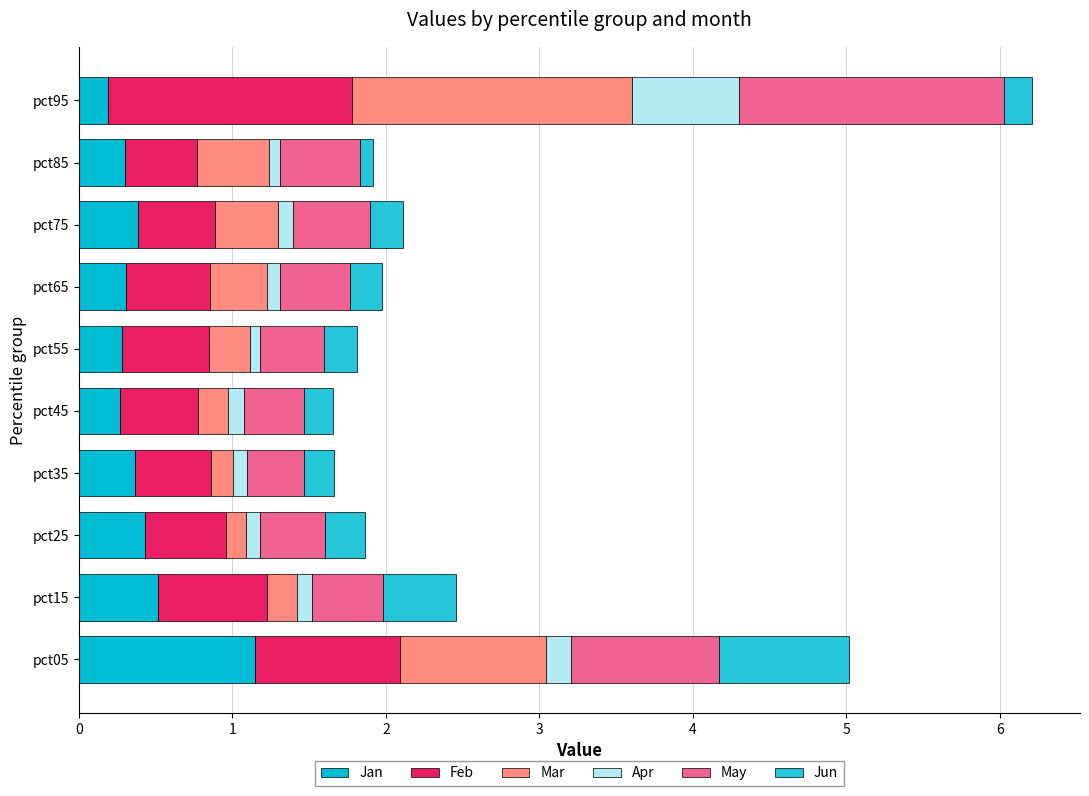

How many Apr values are between 0 and 1?

10